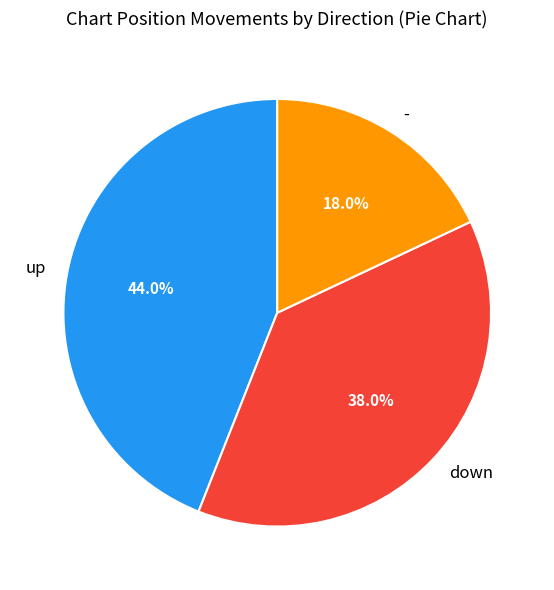

Does any single category account for the majority?

No